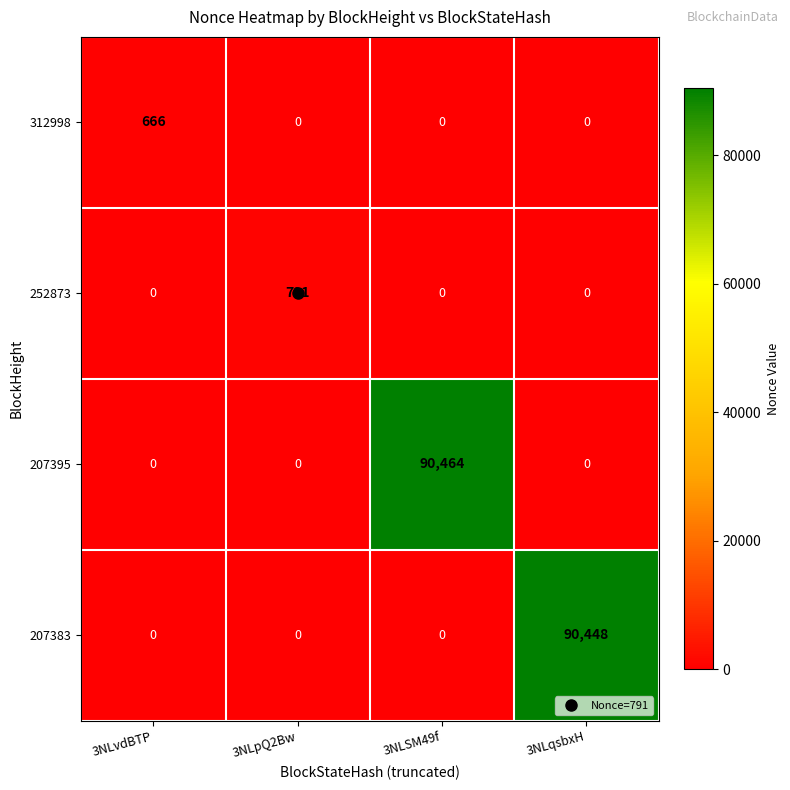

What is the average value of the 207395 series?

22616